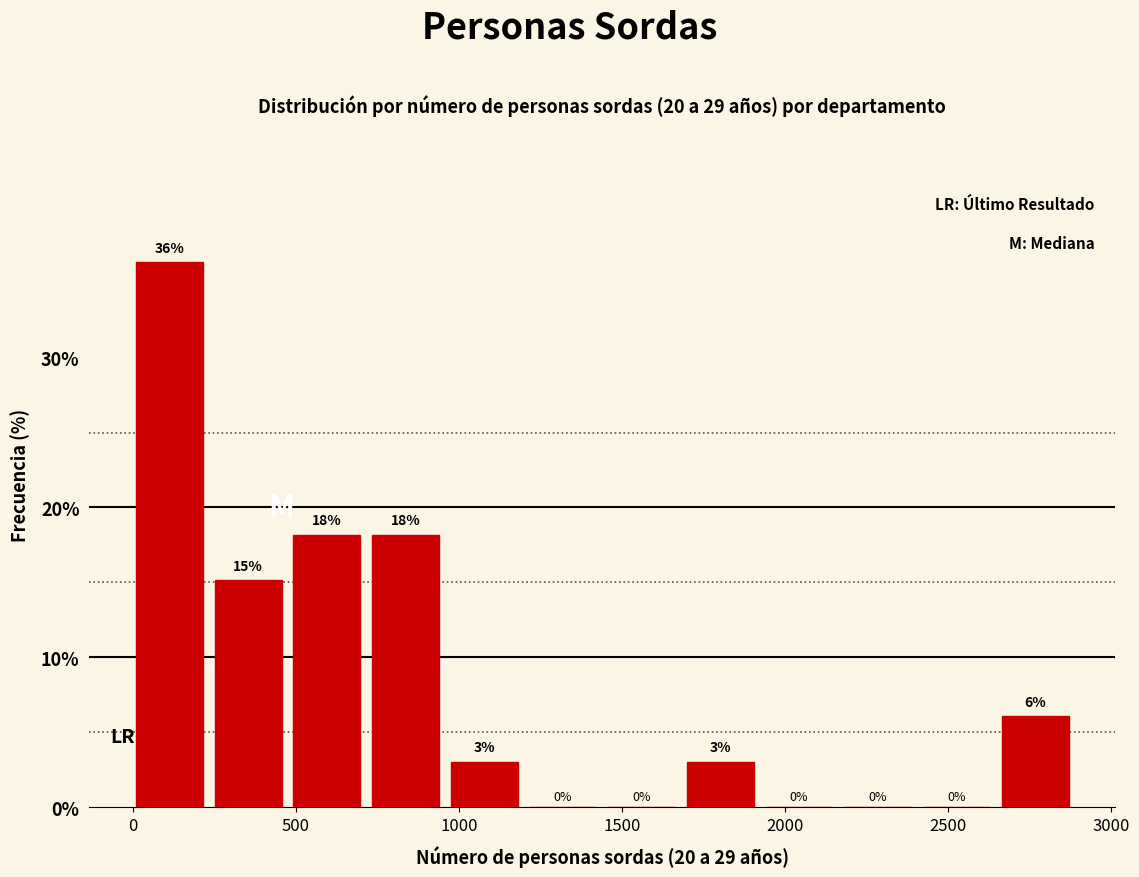

Over which range of the x-axis is the bar tallest?

0 to 250